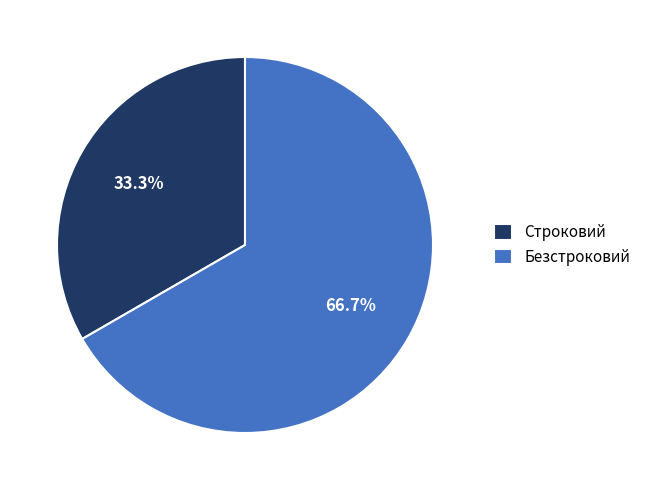

To the nearest percent, what portion does Безстроковий represent?

67%